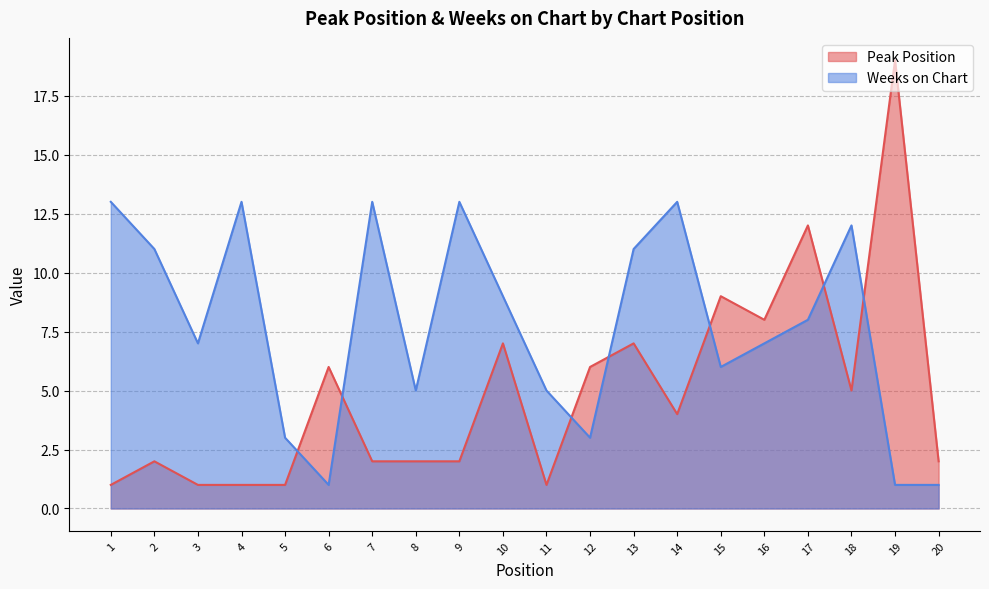

How many lines are shown in the chart?

2